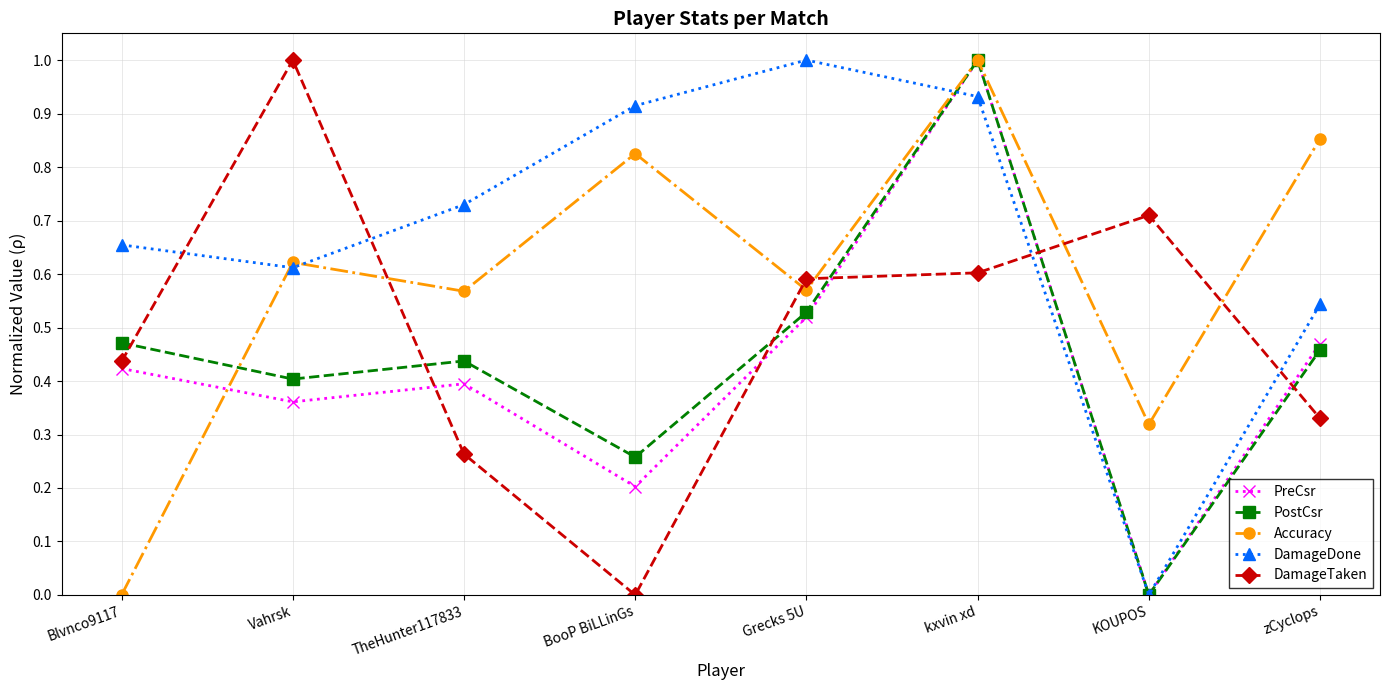

Is it true that DamageTaken equals 0.6 at Grecks 5U?

True